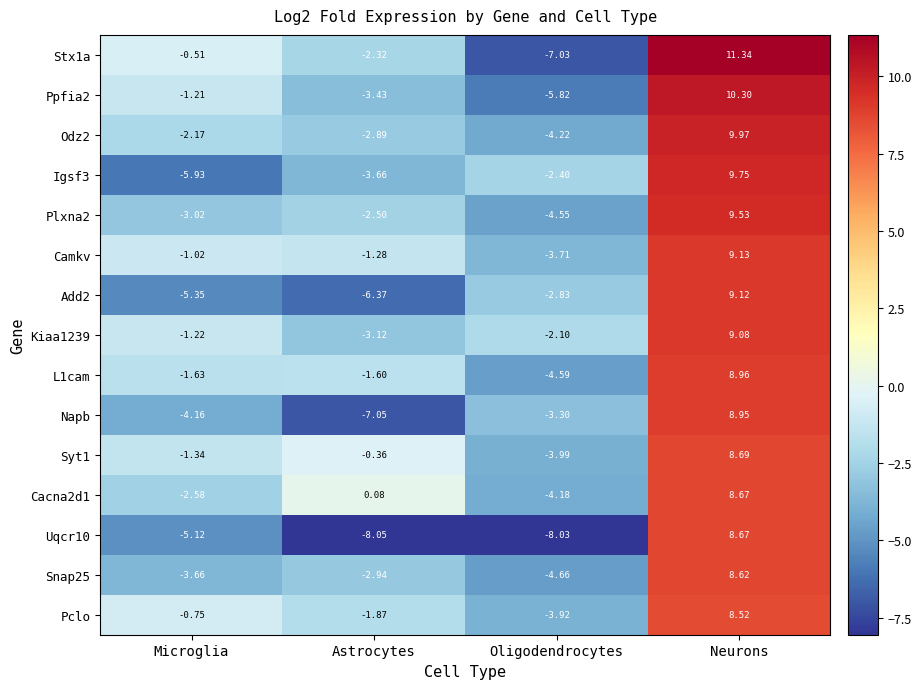

What is the total value across all series at Astrocytes?

-47.4